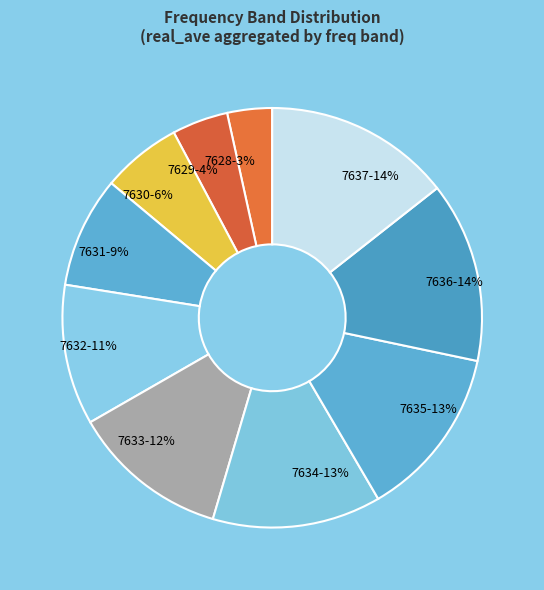

The 7632 slice represents 16% of the pie. True or false?

False